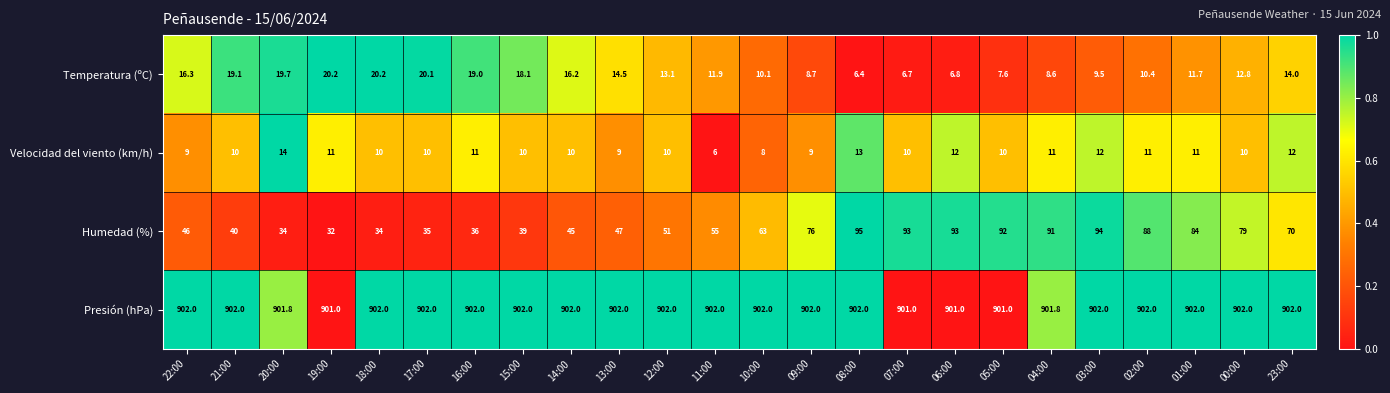

Which series has the largest range (max minus min)?

Humedad (%)